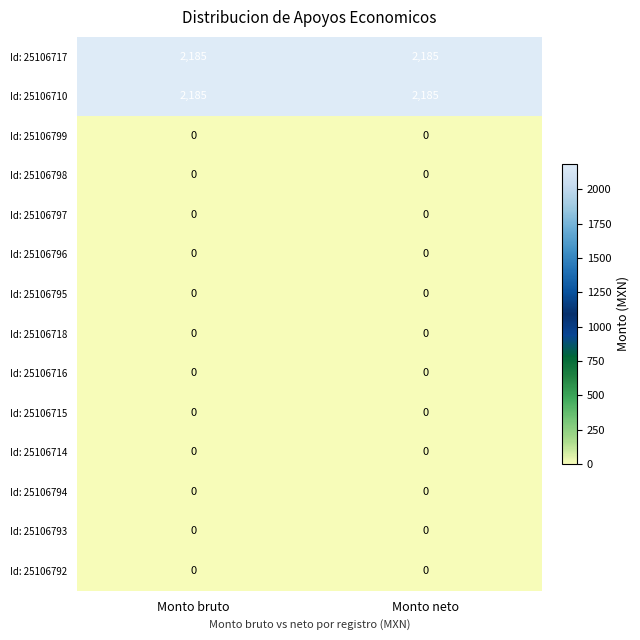

What is the sum of the Id: 25106717 values at Monto neto and Monto bruto?

4370